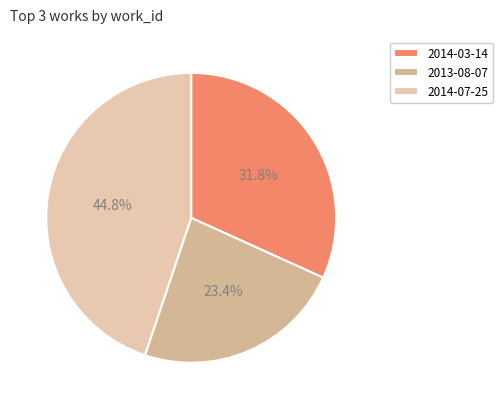

What is the total percentage of 2014-07-25 and 2013-08-07?

68.2%